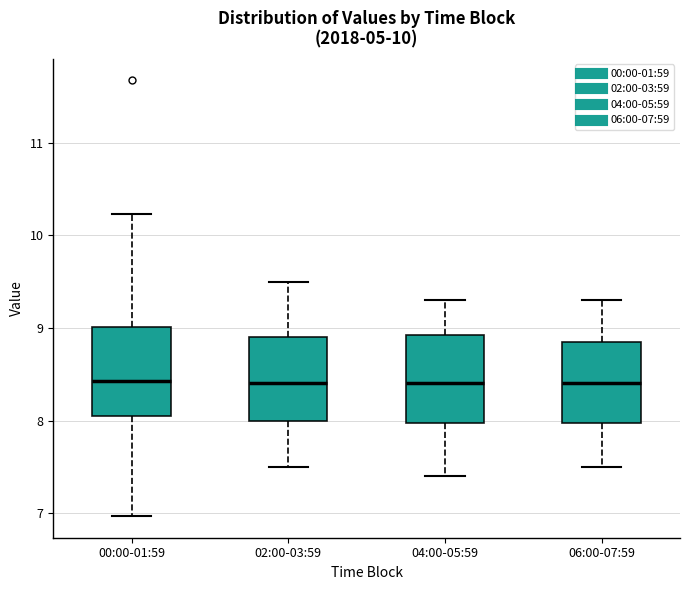

Where is the upper edge of the box for 06:00-07:59 on the y-axis? The values are not printed on the chart, so give them approximately, as read against the axis.

8.9